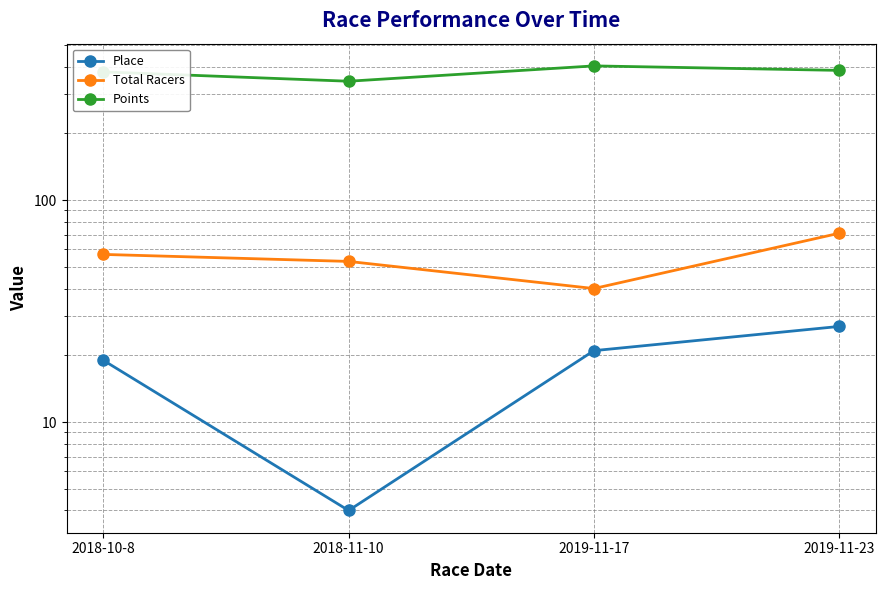

Reading left to right, transcribe all the data shown in this chart.

Place: 19.0	4.0	21.0	27.0
Total Racers: 57.0	53.0	40.0	71.0
Points: 378.6	343.6	402.9	384.6